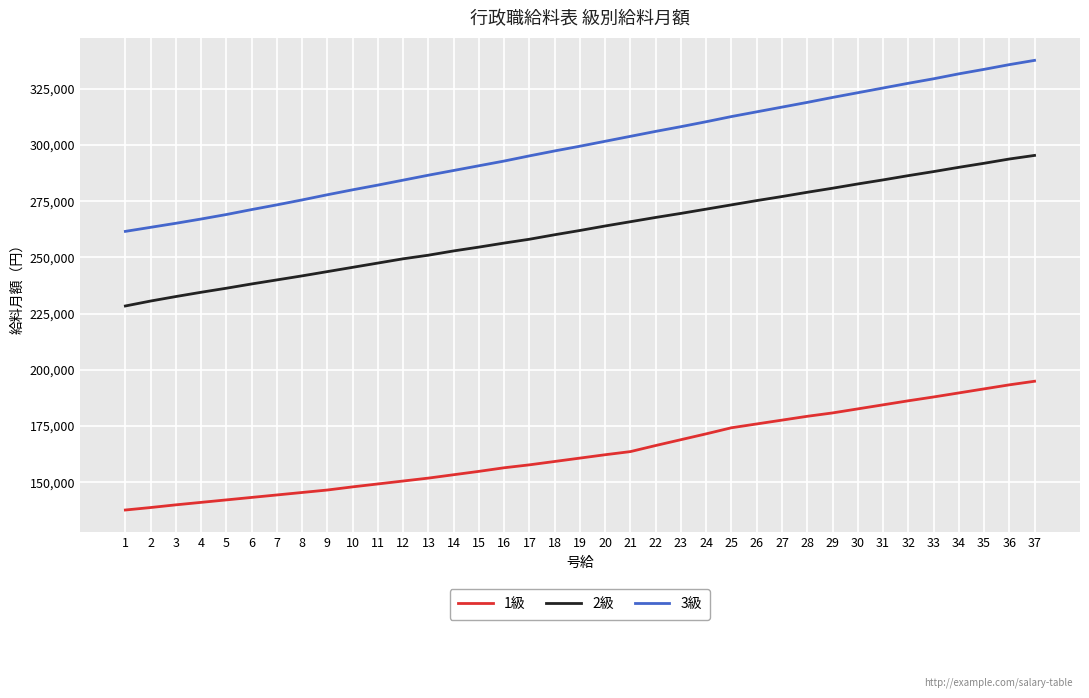

What is the minimum value for 1級?

137600